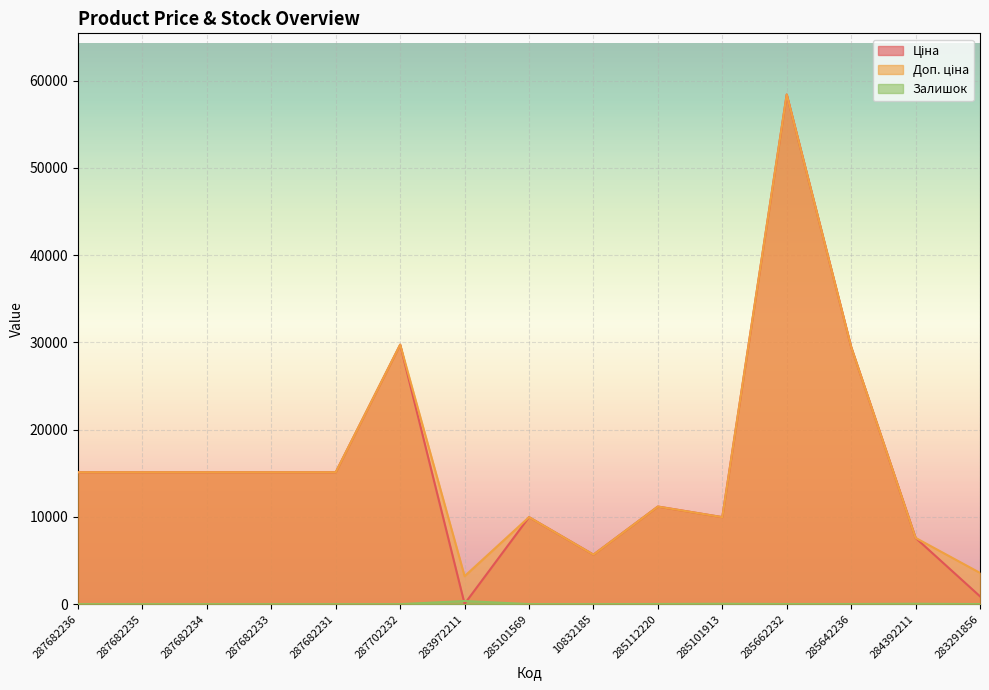

Reading left to right, extract all data points from this chart.

Ціна: 15120.0	15120.0	15120.0	15120.0	15120.0	29747.2	32.0	9975.0	5673.8	11188.2	9975.0	58426.5	29491.5	7596.5	895.9
Доп. ціна: 15120.0	15120.0	15120.0	15120.0	15120.0	29747.2	3205.0	9975.0	5673.8	11188.2	9975.0	58426.5	29491.5	7596.5	3583.6
Залишок: 0.0	0.0	0.0	0.0	0.0	0.0	360.0	7.0	4.0	17.0	42.0	14.0	14.0	43.0	7.0